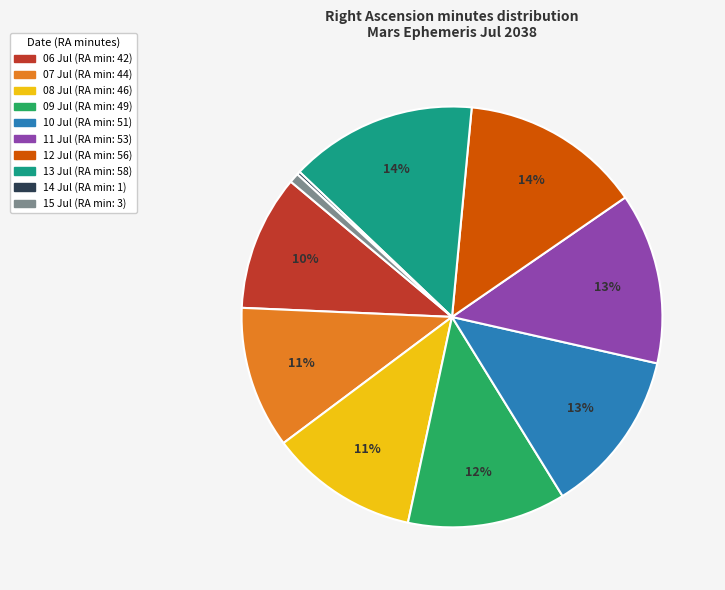

Approximately how many times larger is the value at 13 Jul compared to 10 Jul?

1.1